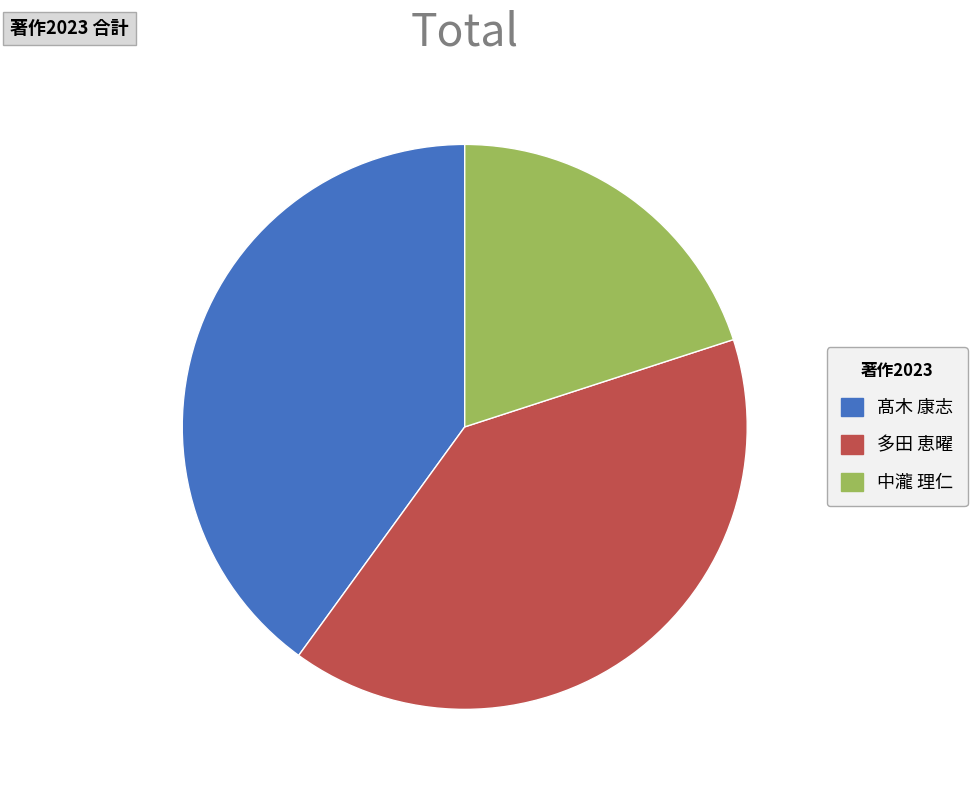

Does 多田 恵曜 represent more than half of the total?

No